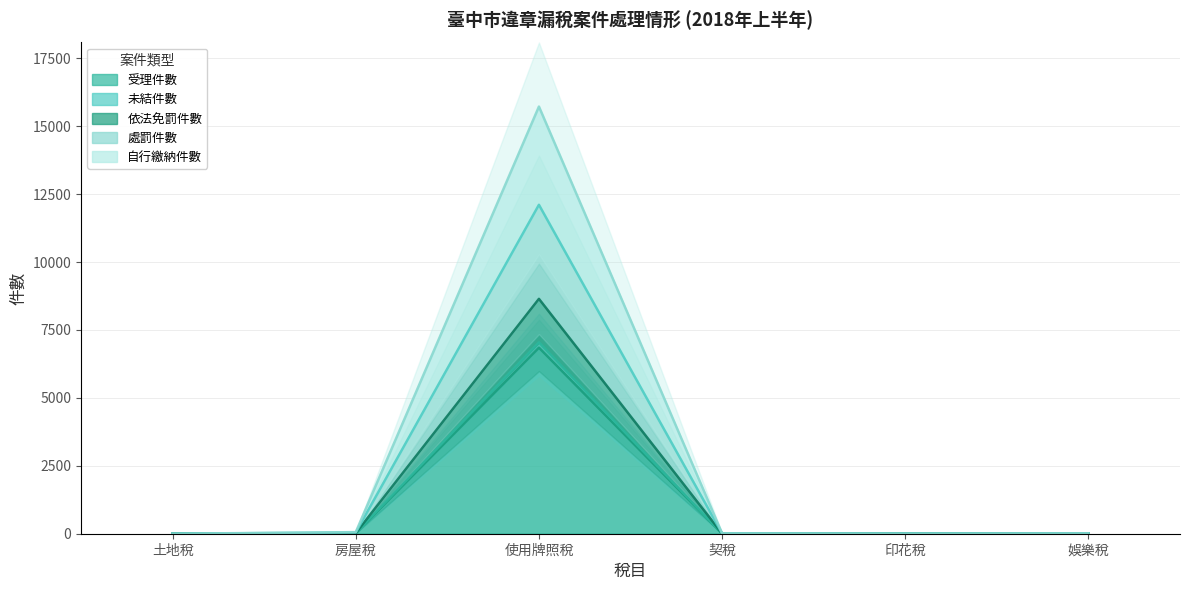

The value of 處罰件數 at 娛樂稅 is 22. True or false?

False